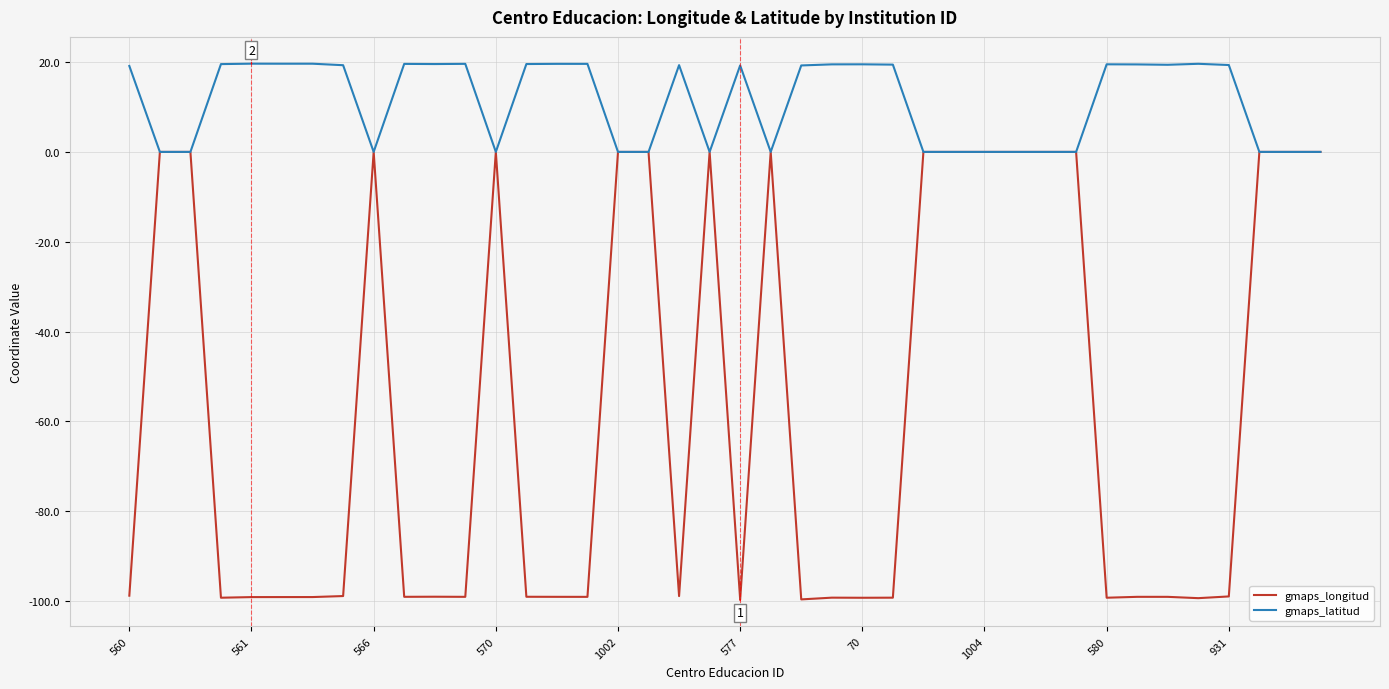

Rank the series by their average value, from highest to lowest.

gmaps_latitud, gmaps_longitud